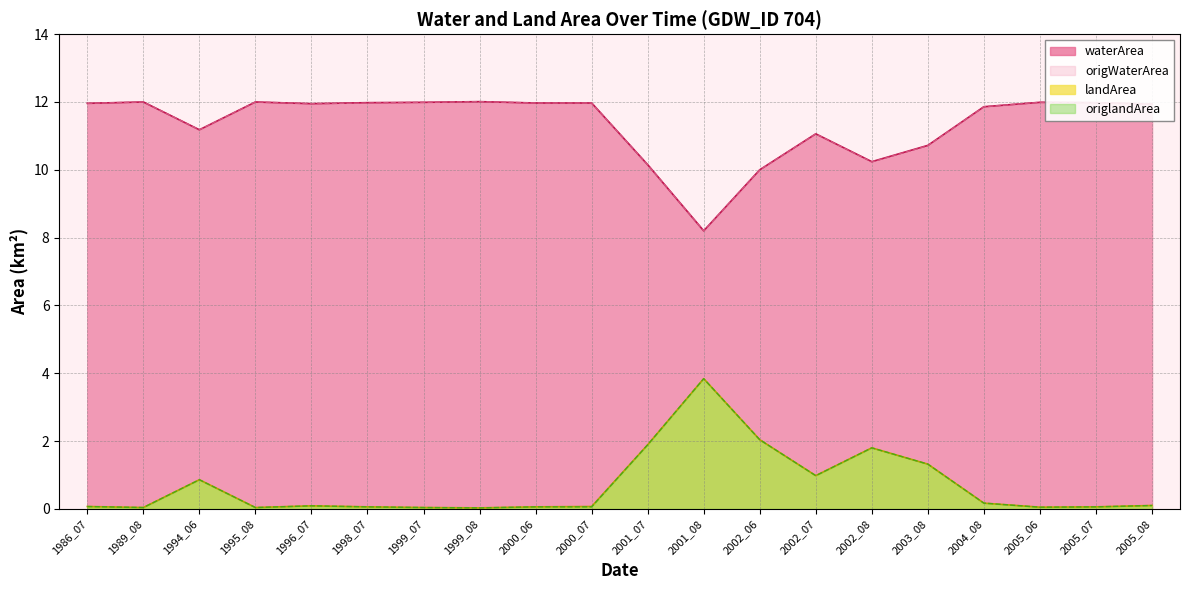

At which label does waterArea reach its minimum?

2001_08